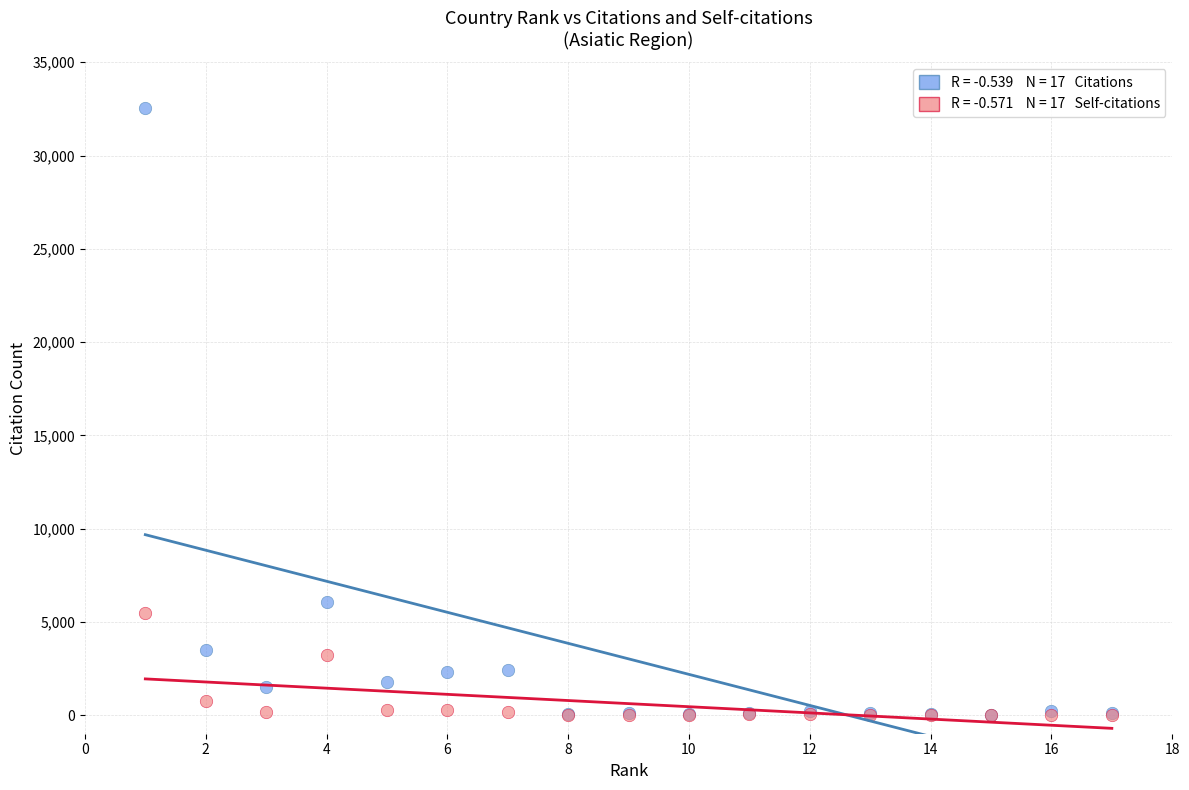

Across all series, what Y value is closest to 16281?

6089